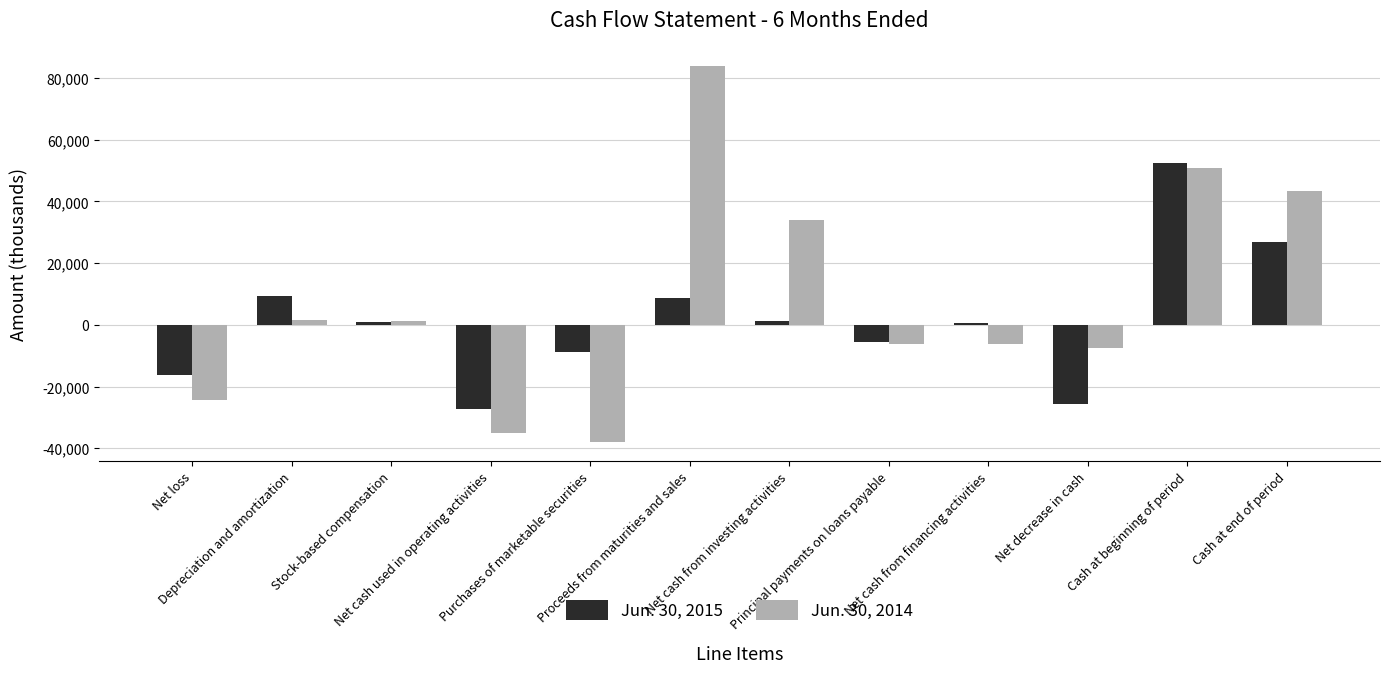

What is the sum of all Jun. 30, 2014 values?

97466